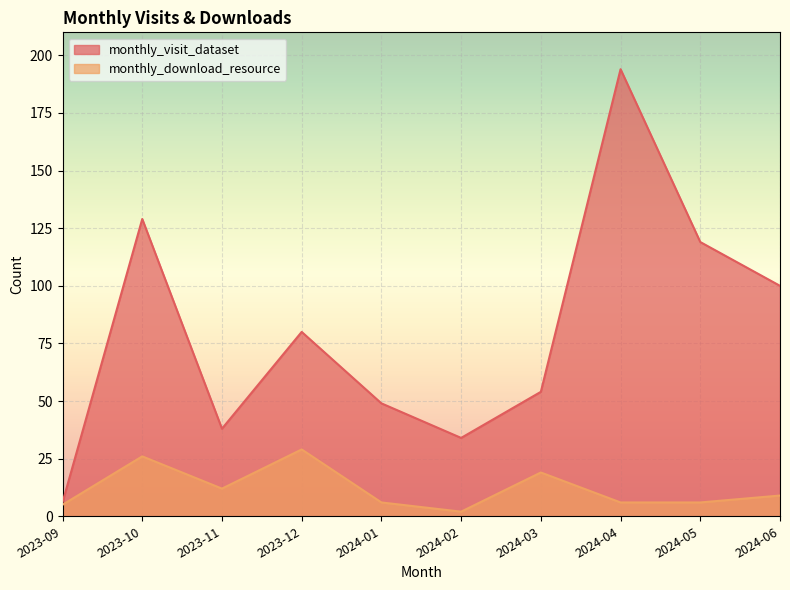

Which label corresponds to the smallest value in the chart?

2024-02